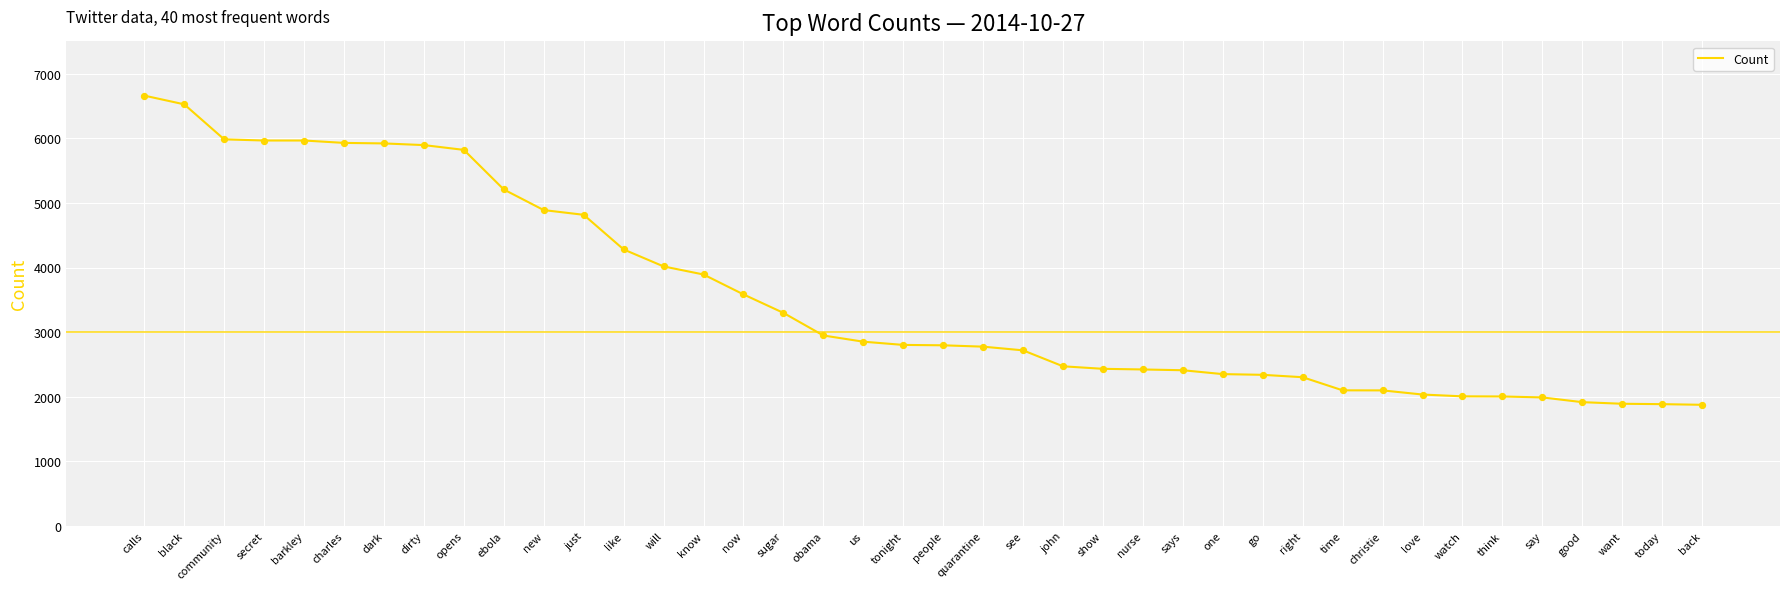

What is the change in value from community to will?

-1967